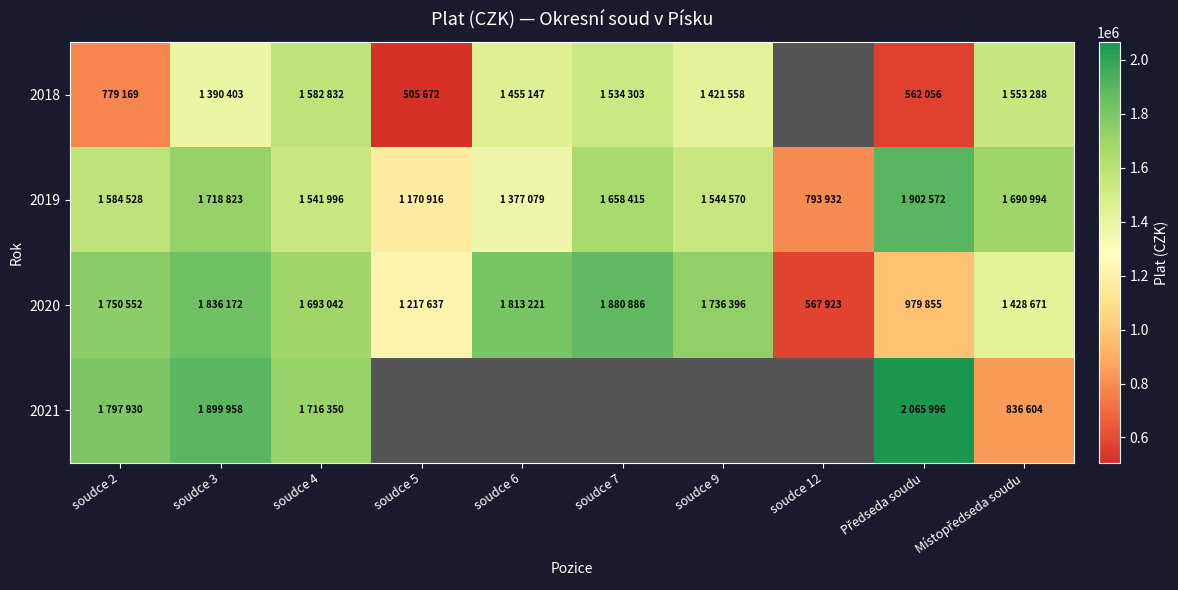

How many data points in 2020 are above 1736396?

4